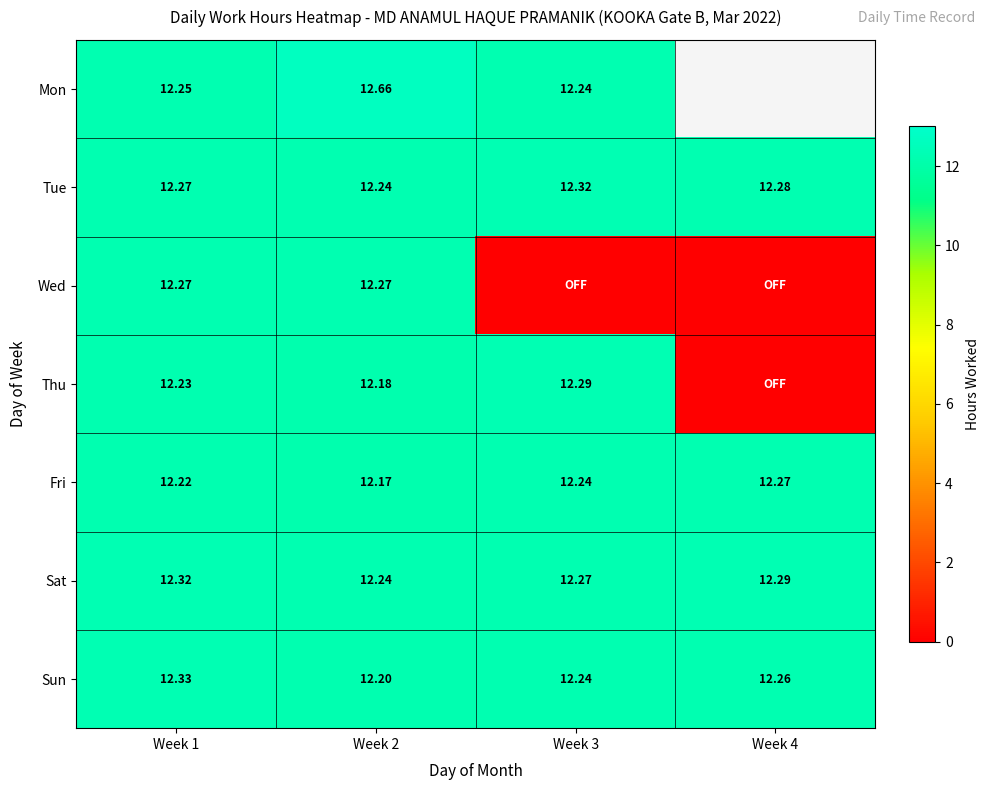

How many distinct data groups are displayed?

7